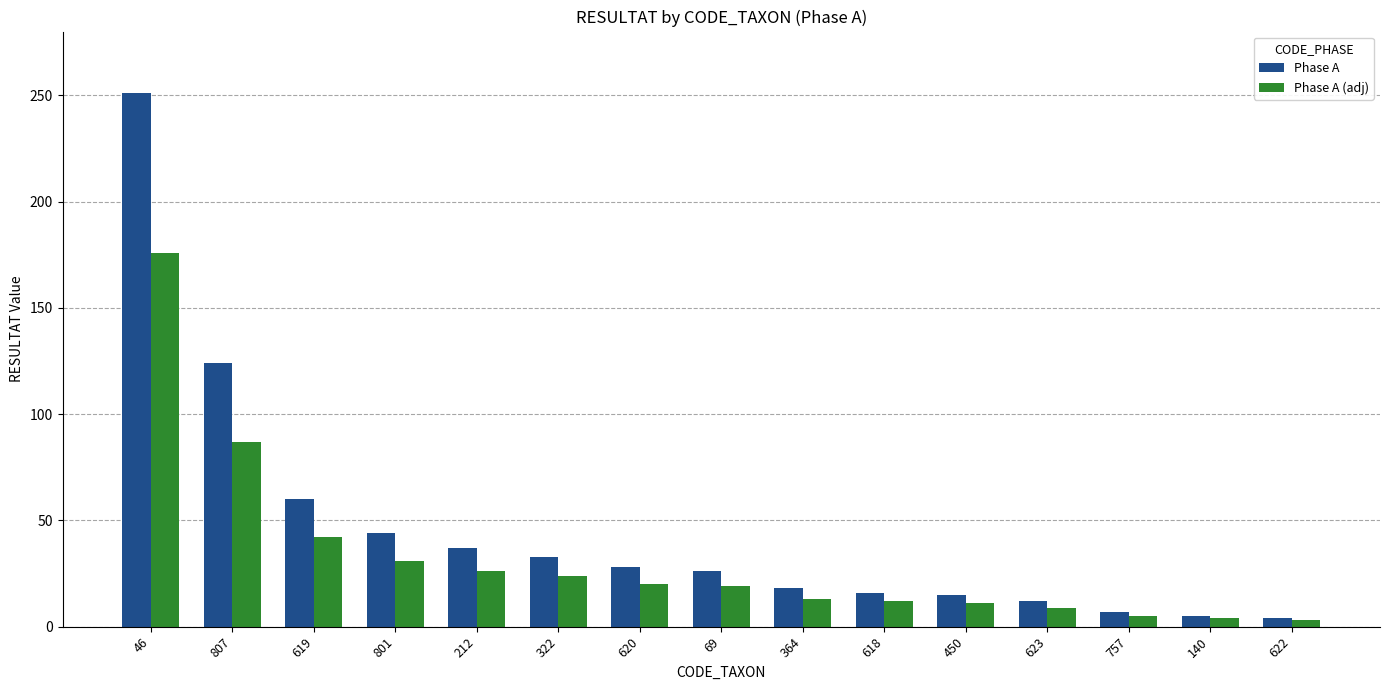

Is the value of Phase A at 46 greater than the value of Phase A (adj) at 212?

Yes